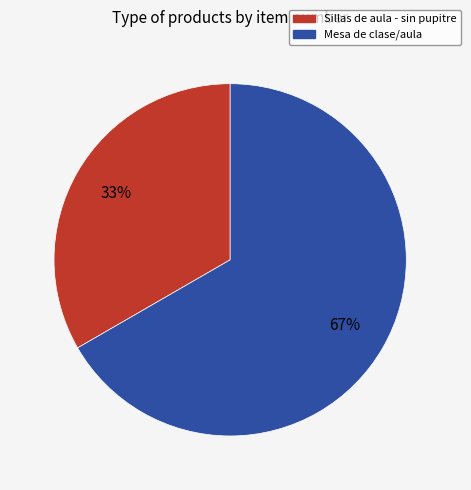

To the nearest percent, what portion does Sillas de aula - sin pupitre represent?

33%